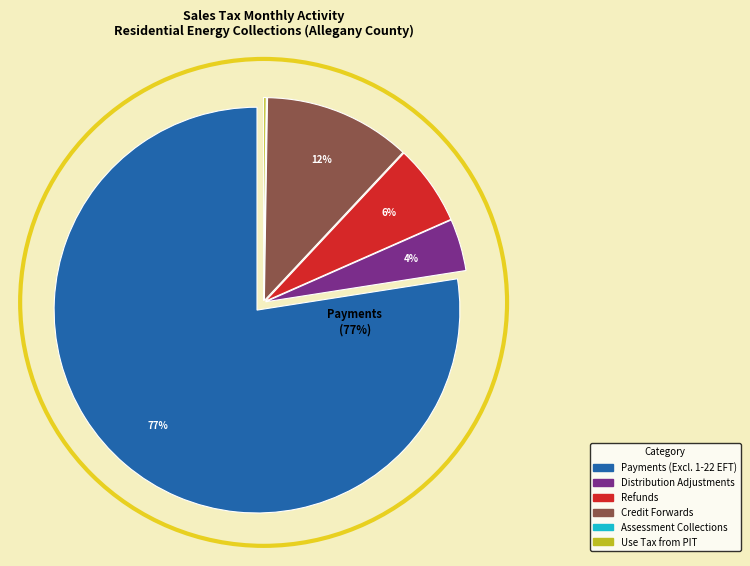

Is there a majority slice in this chart?

Yes